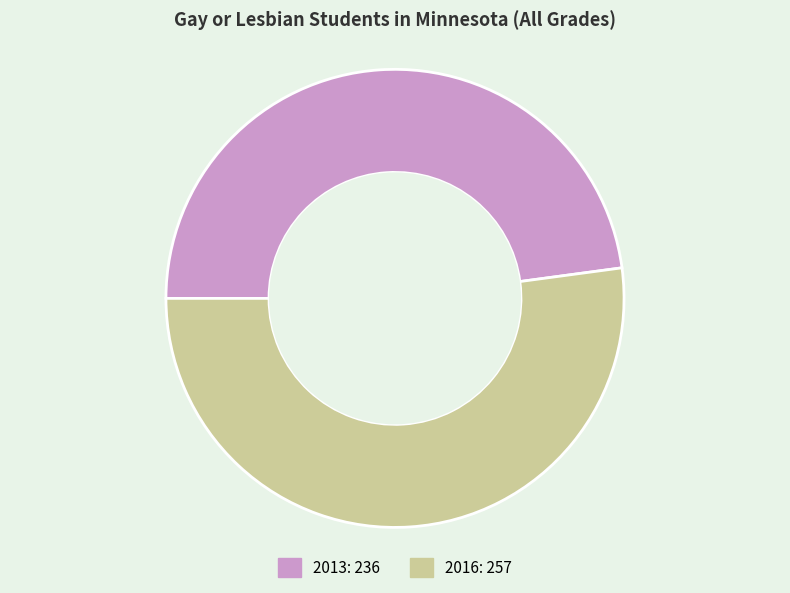

What is the ratio of the value at 2013 to the value at 2016?

0.9